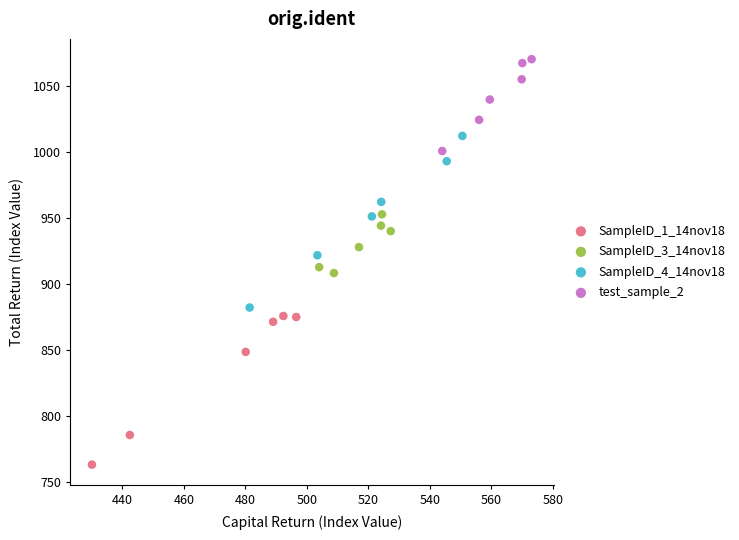

Which series has the widest spread of Y values?

SampleID_4_14nov18